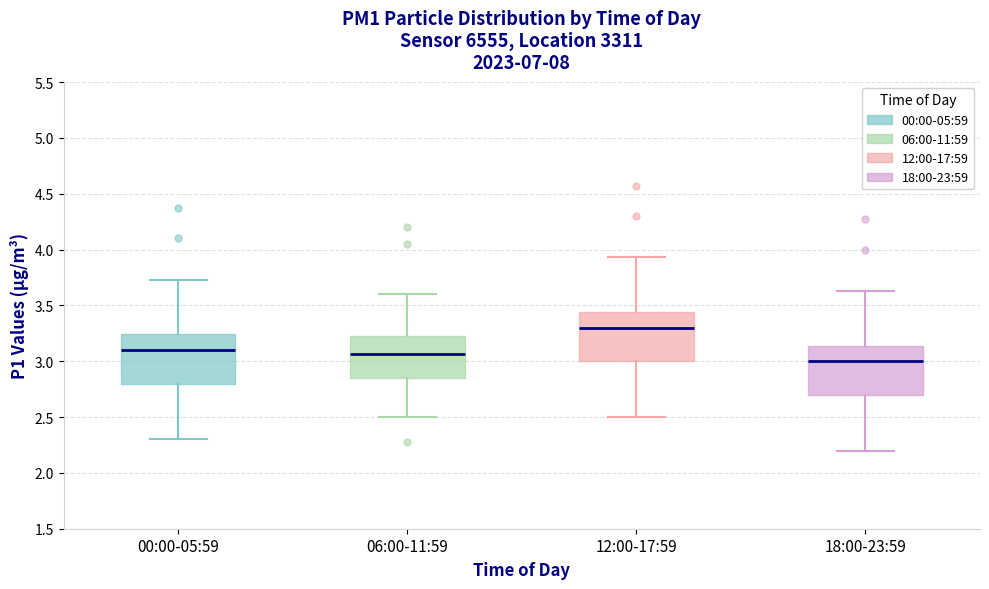

Which box's median line is the highest?

12:00-17:59